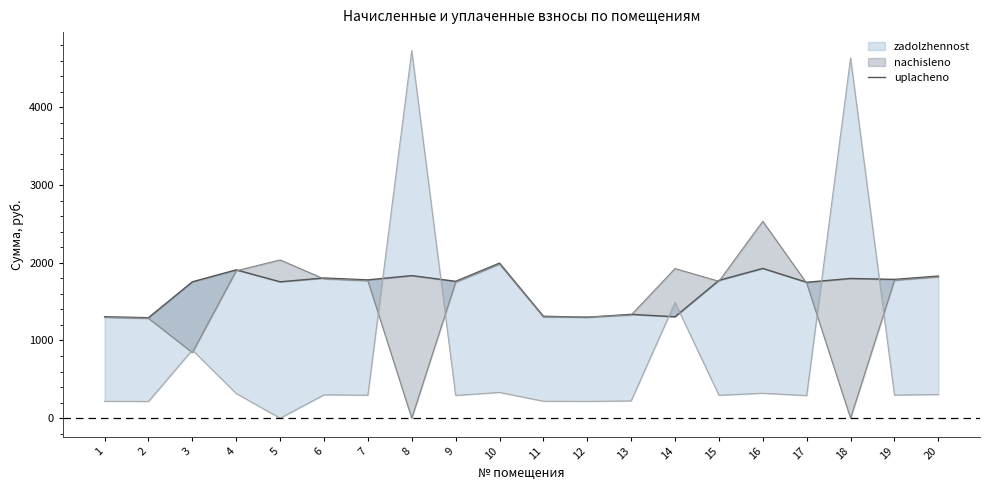

What is the average value?

1664.9